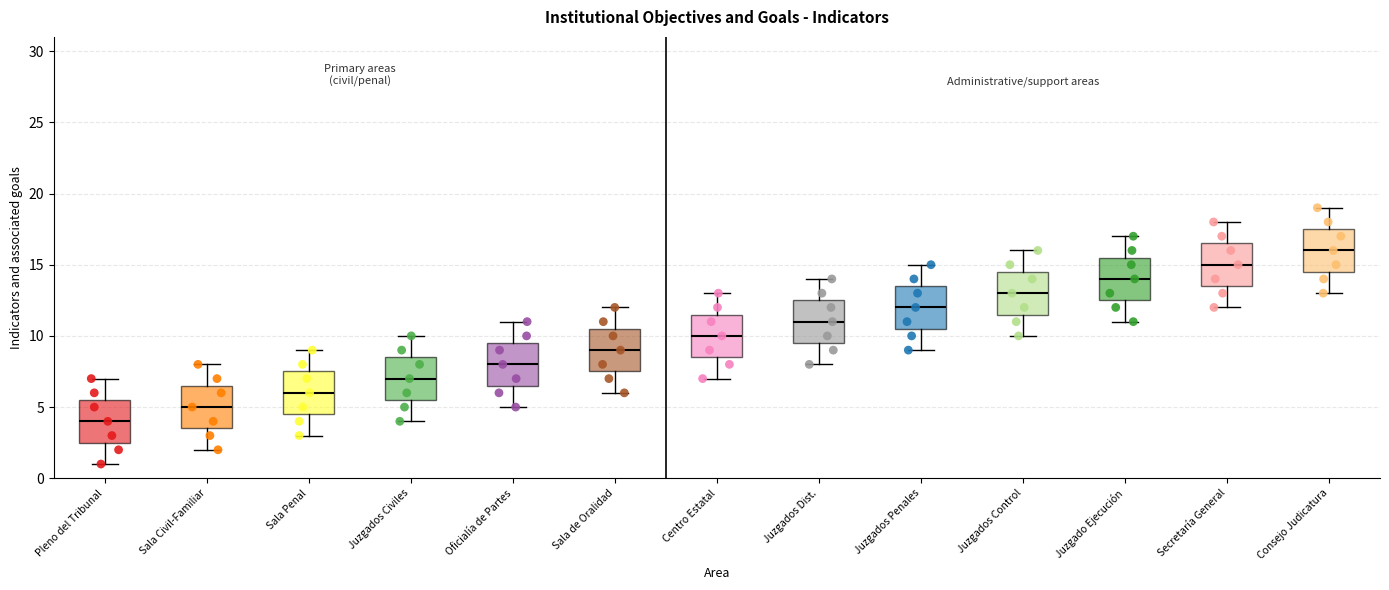

Reading left to right, transcribe this box plot: for each box, give where its median line is, the range the box spans, and where its two whiskers end, as read against the y-axis. The values are not printed on the chart, so give them approximately, as read against the axis.

Pleno del Tribunal: median 4.0, box 2.5 to 5.5, whiskers 1.0 to 7.0
Sala Civil-Familiar: median 5.0, box 3.5 to 6.5, whiskers 2.0 to 8.0
Sala Penal: median 6.0, box 4.5 to 7.5, whiskers 3.0 to 9.0
Juzgados Civiles: median 7.0, box 5.5 to 8.5, whiskers 4.0 to 10.0
Oficialía de Partes: median 8.0, box 6.5 to 9.5, whiskers 5.0 to 11.0
Sala de Oralidad: median 9.0, box 7.5 to 10.5, whiskers 6.0 to 12.0
Centro Estatal: median 10.0, box 8.5 to 11.5, whiskers 7.0 to 13.0
Juzgados Dist.: median 11.0, box 9.5 to 12.5, whiskers 8.0 to 14.0
Juzgados Penales: median 12.0, box 10.5 to 13.5, whiskers 9.0 to 15.0
Juzgados Control: median 13.0, box 11.5 to 14.5, whiskers 10.0 to 16.0
Juzgado Ejecución: median 14.0, box 12.5 to 15.5, whiskers 11.0 to 17.0
Secretaría General: median 15.0, box 13.5 to 16.5, whiskers 12.0 to 18.0
Consejo Judicatura: median 16.0, box 14.5 to 17.5, whiskers 13.0 to 19.0